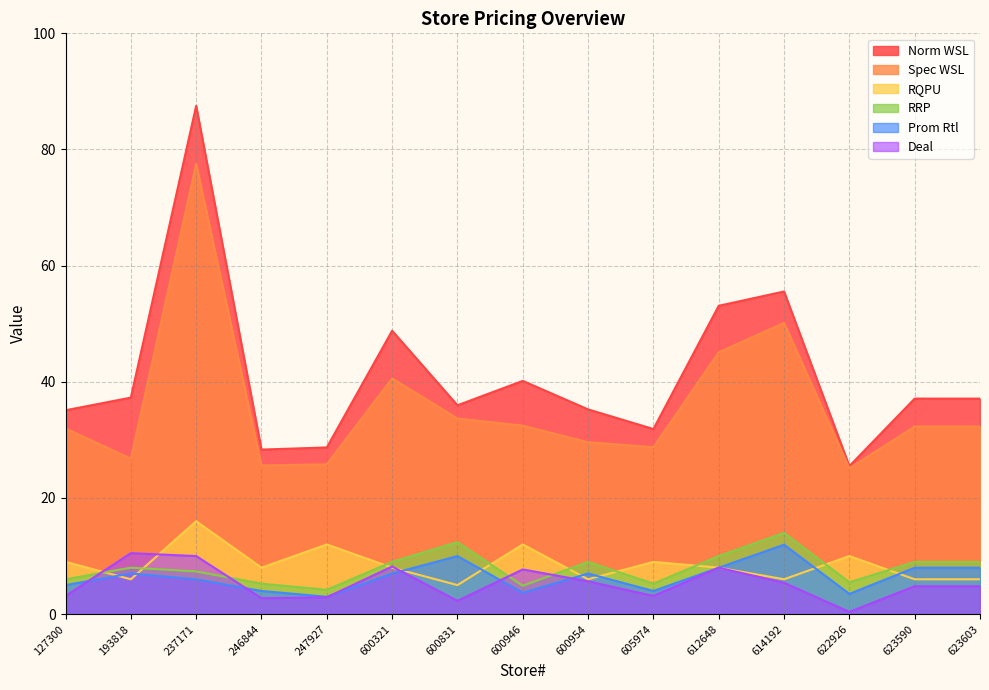

Which has a higher value, 600831 or 605974?

600831